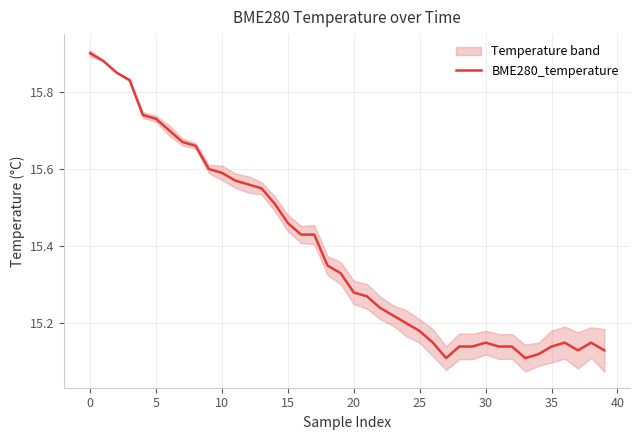

How many values are between 15 and 16?

40